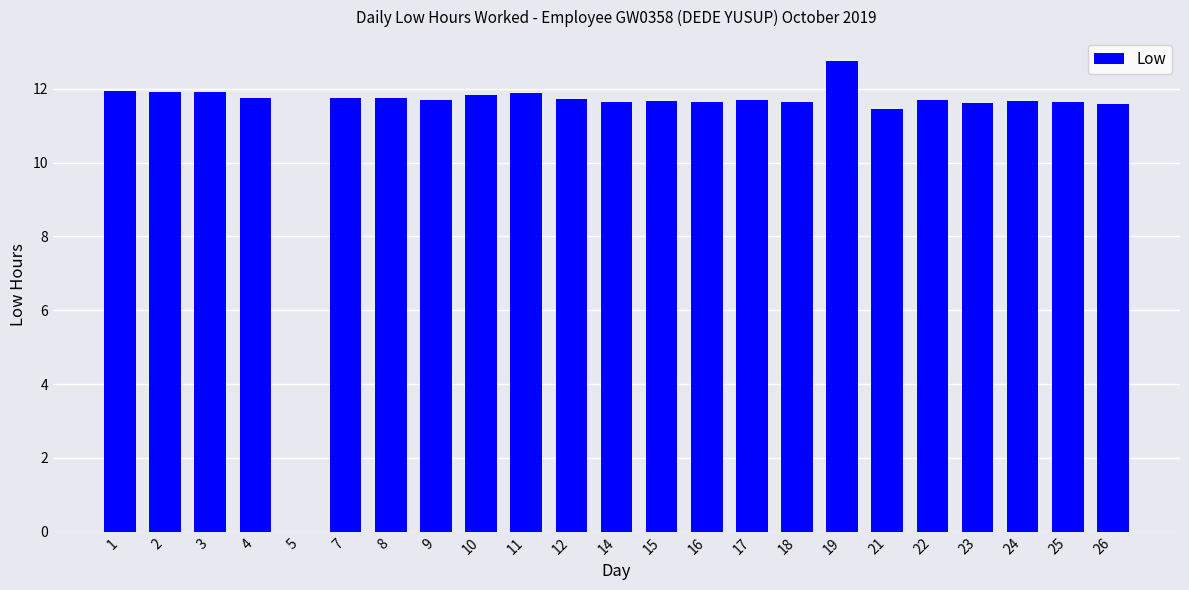

What is the sum of all values?

258.8